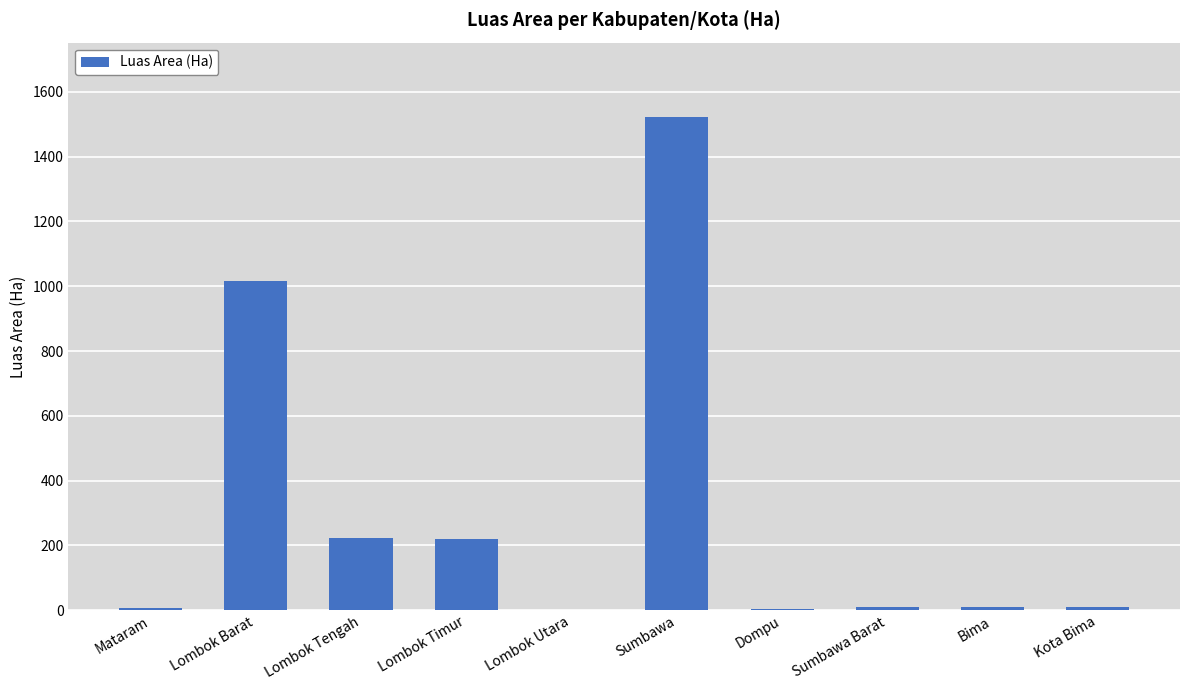

Which has a higher value, Dompu or Lombok Timur?

Lombok Timur